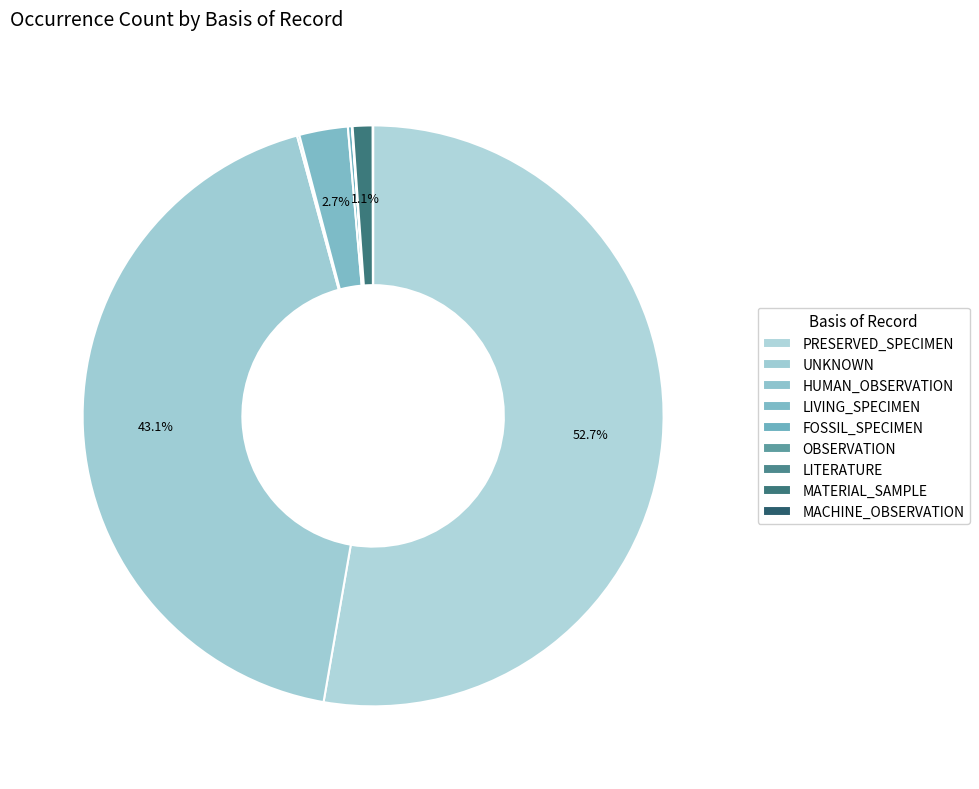

Is there any slice that represents more than half of the pie?

Yes